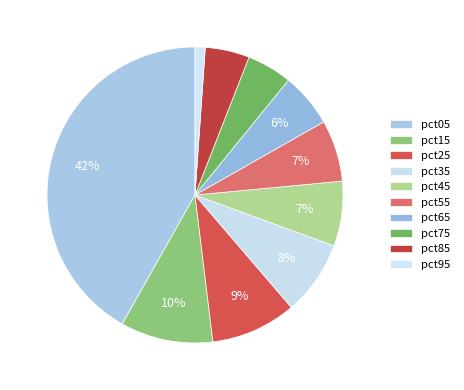

What percentage is the pct75 slice, to the nearest percent?

5%